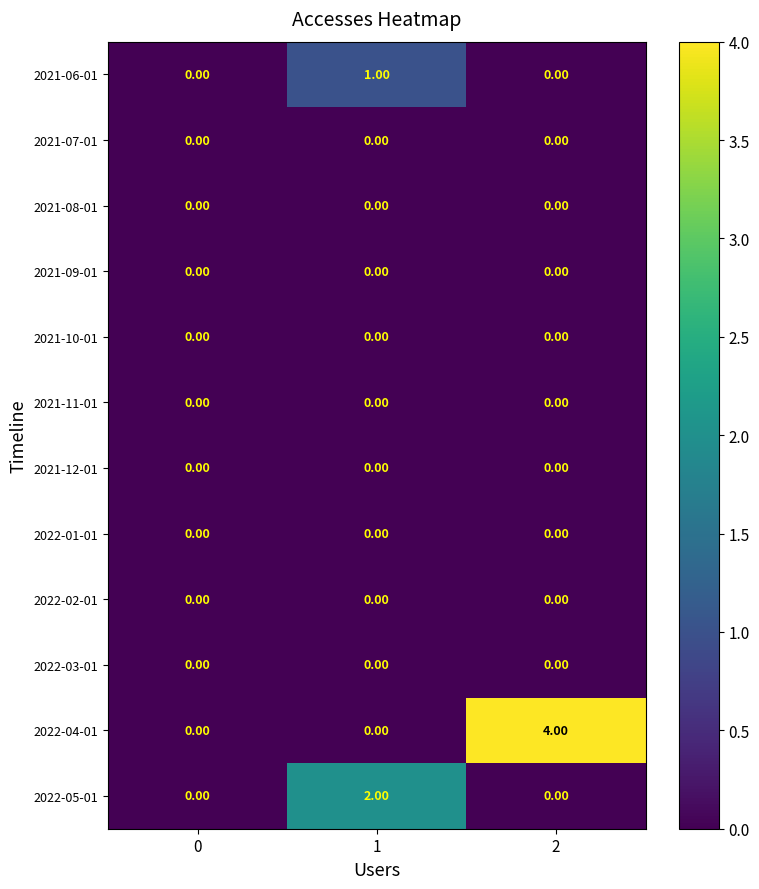

The 2022-04-01 series shows 0 at 0. True or false?

True